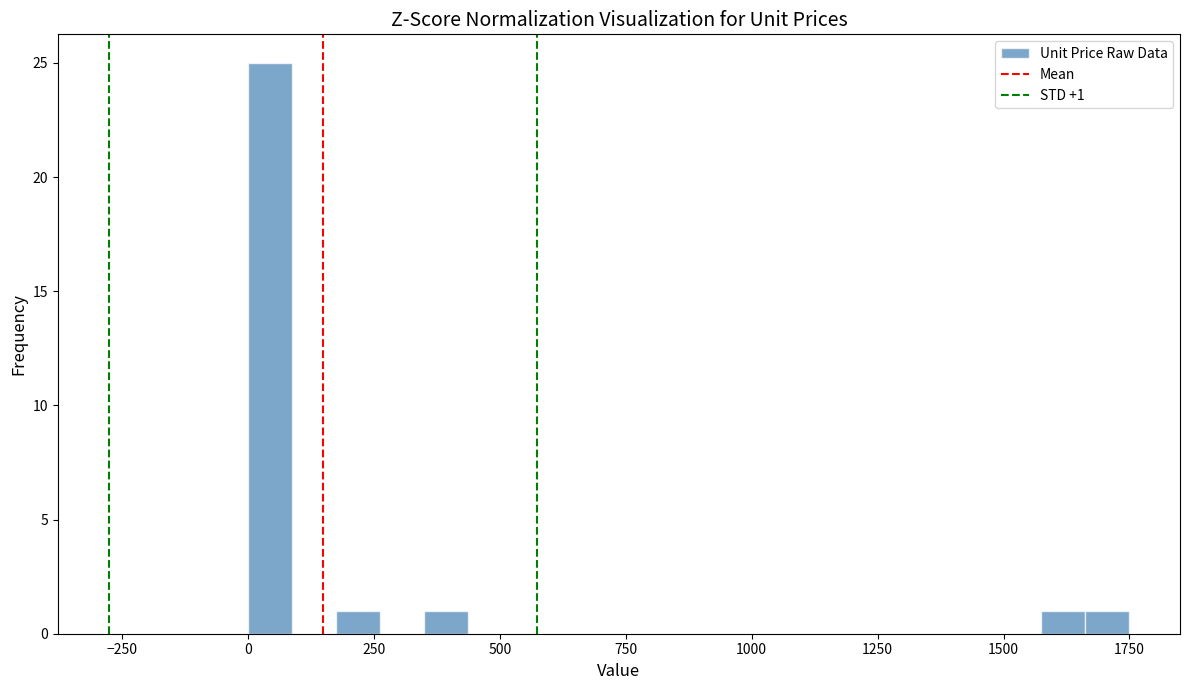

Read against the x-axis, roughly where is the centre of the tallest bar?

50